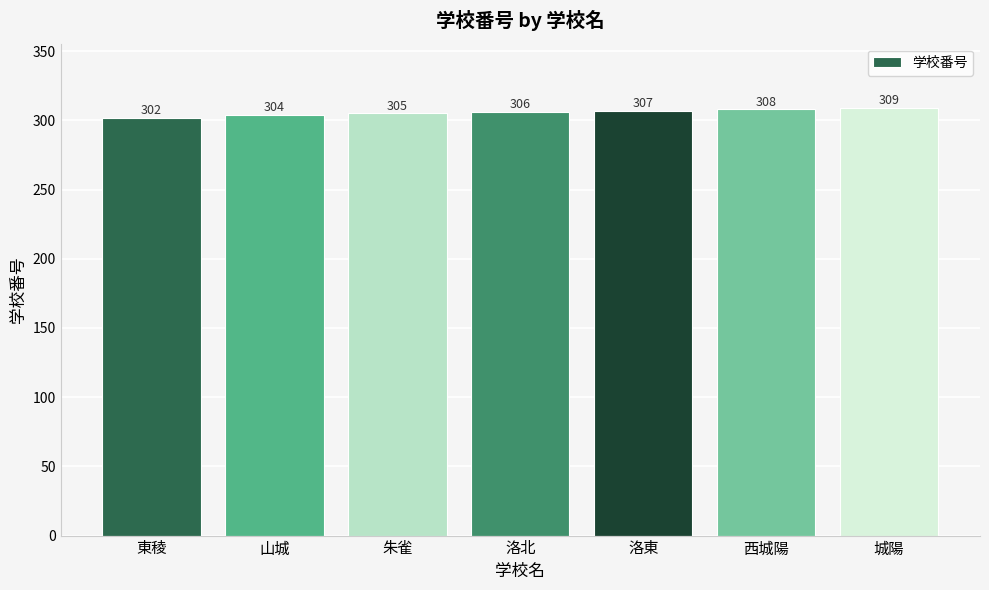

What is the minimum value shown in the chart?

302